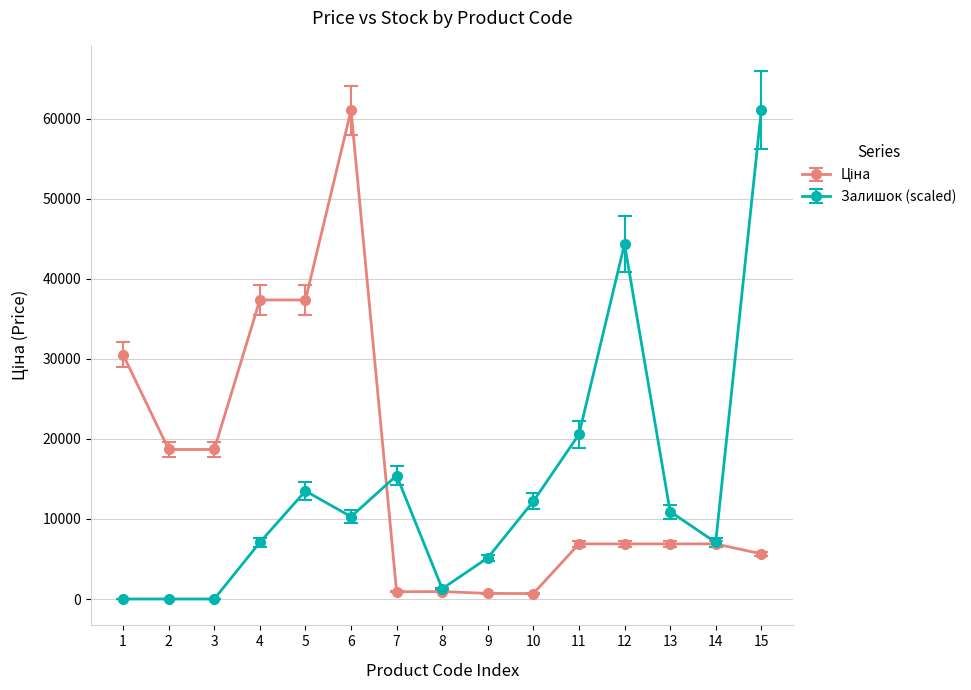

The value of Залишок (scaled) at 12 is 19483.9. True or false?

False